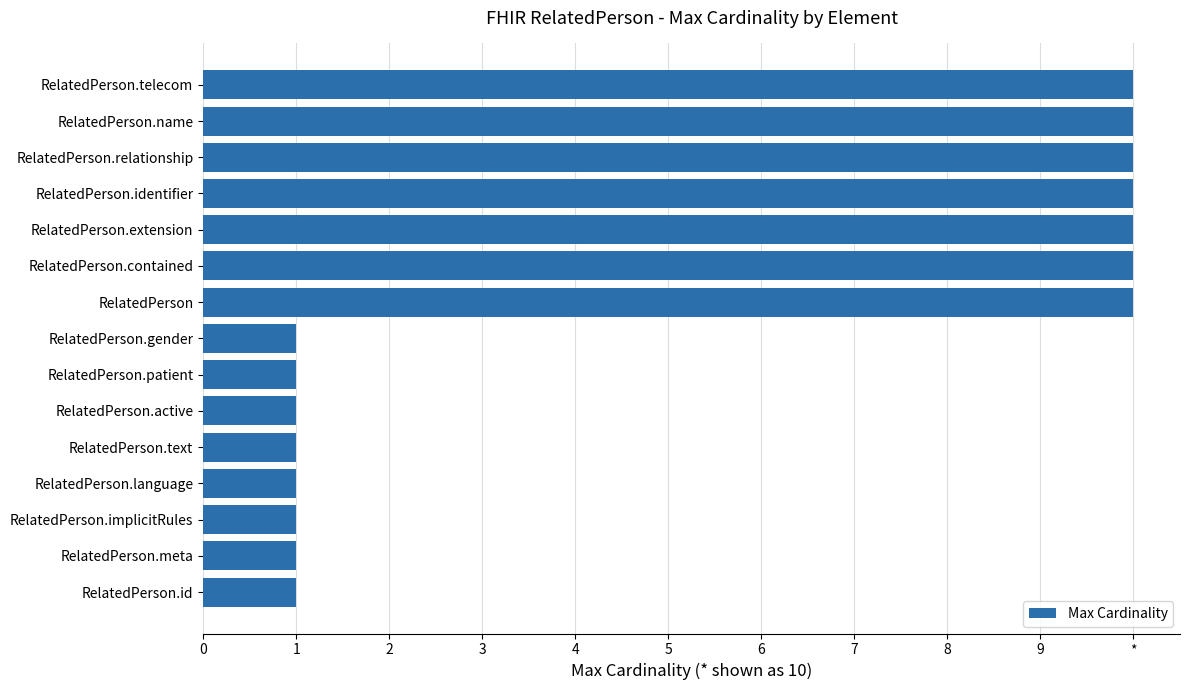

Are the bars horizontal?

Yes